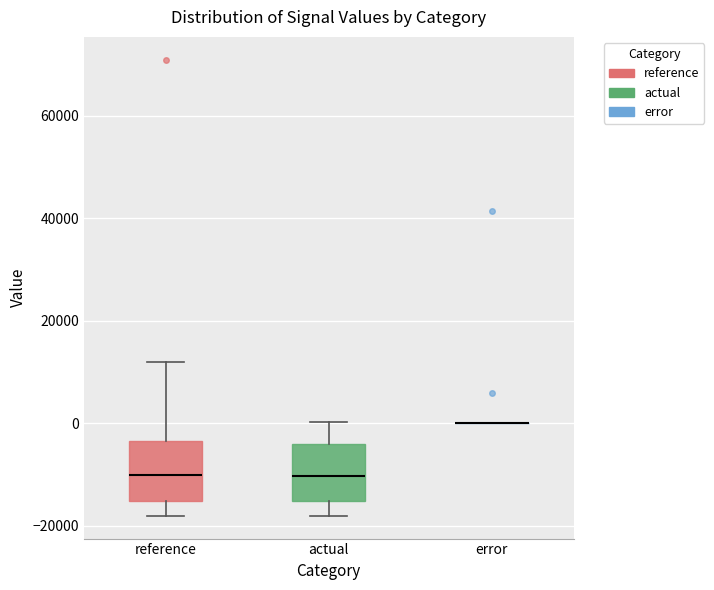

Reading left to right, read every box against the y-axis: the position of its median line, the range the box covers, and the ends of its whiskers. The values are not printed on the chart, so give them approximately, as read against the axis.

reference: median -10000, box -16000 to -4000, whiskers -18000 to 12000
actual: median -10000, box -16000 to -4000, whiskers -18000 to 0
error: box collapsed to a line at 0, whiskers 0 to 0